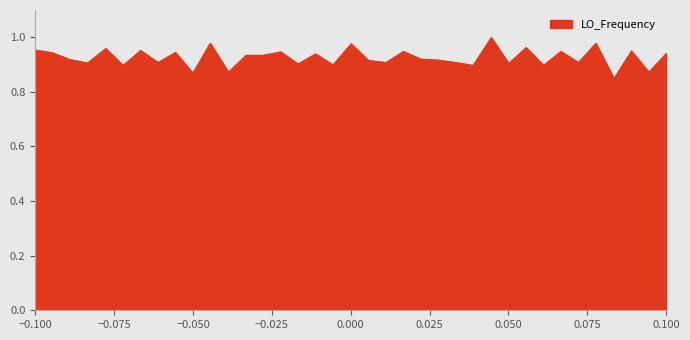

How many points are higher than both their immediate neighbors (excluding endpoints)?

13